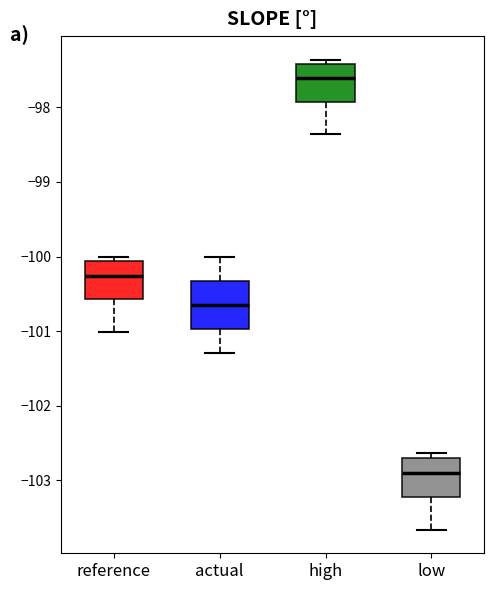

Where is the lower edge of the box for actual on the y-axis? The values are not printed on the chart, so give them approximately, as read against the axis.

-101.0